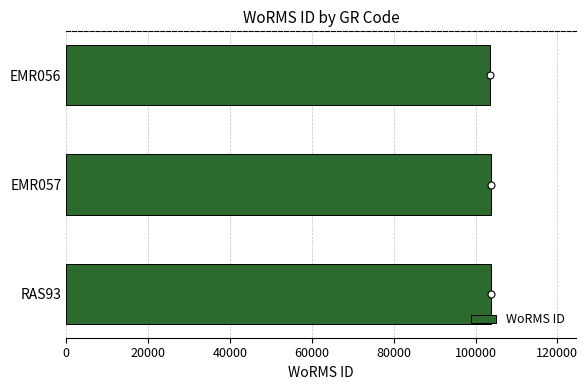

Count the values in the range 103483 to 103710.

3